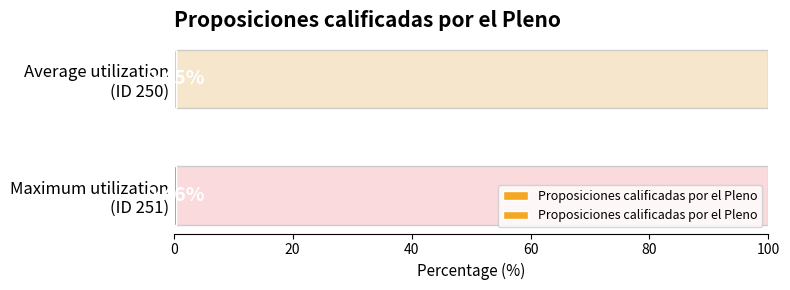

Reading left to right, extract all data points from this chart.

0.5	0.5